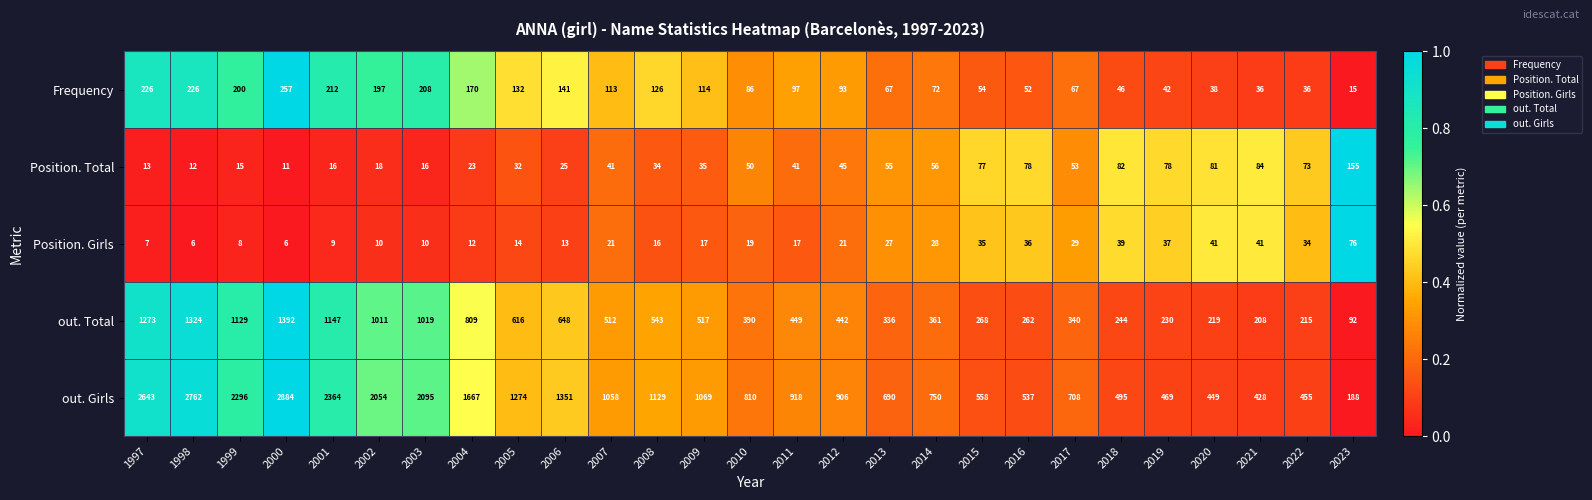

What is the highest value of the out. Girls series?

2884